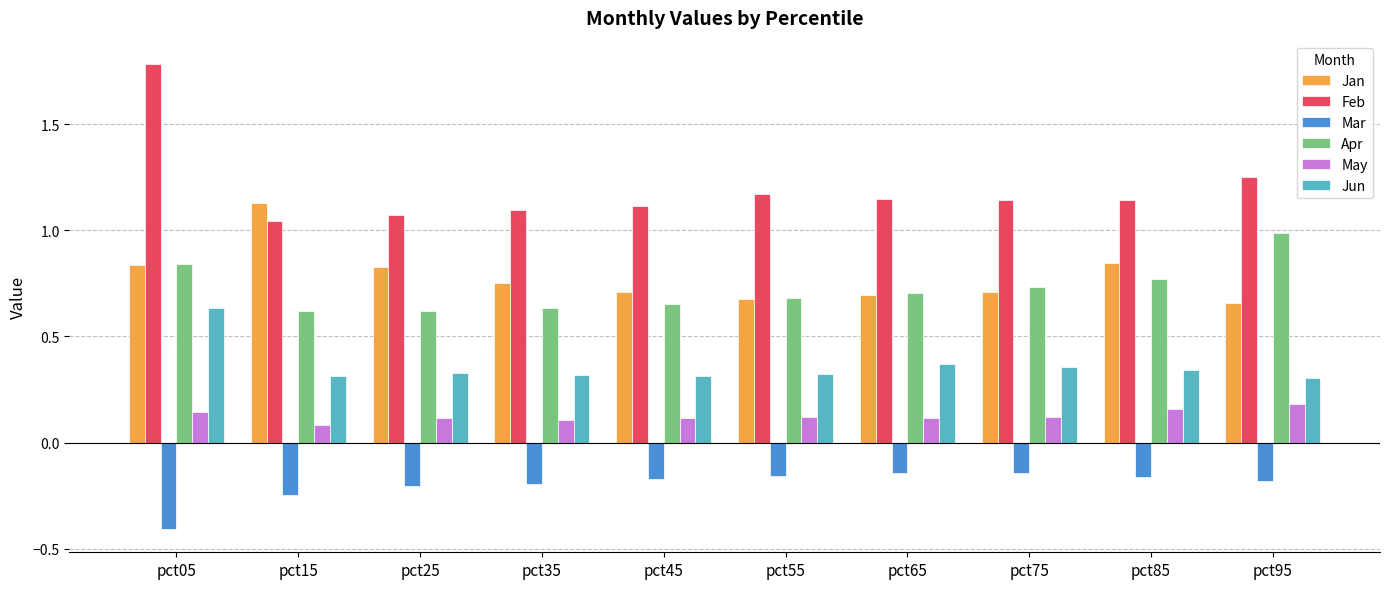

What are all the series names shown in the legend?

Jan, Feb, Mar, Apr, May, Jun